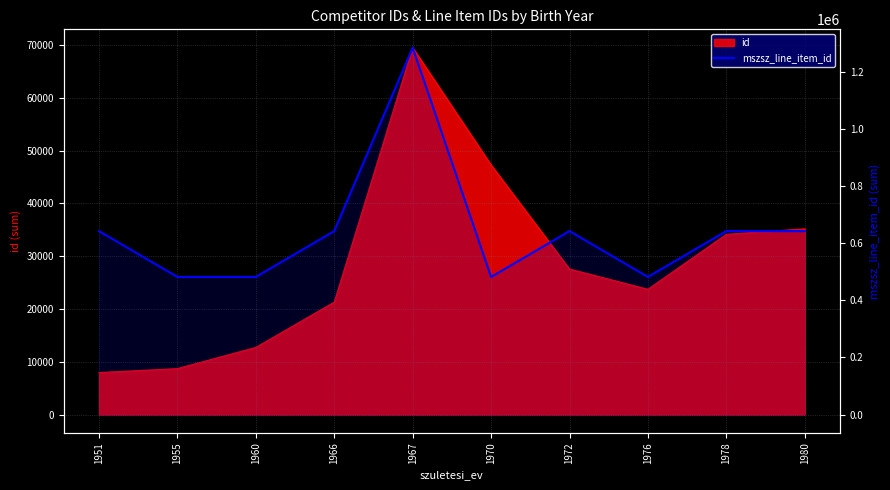

Where does the data first go above 642038?

1967